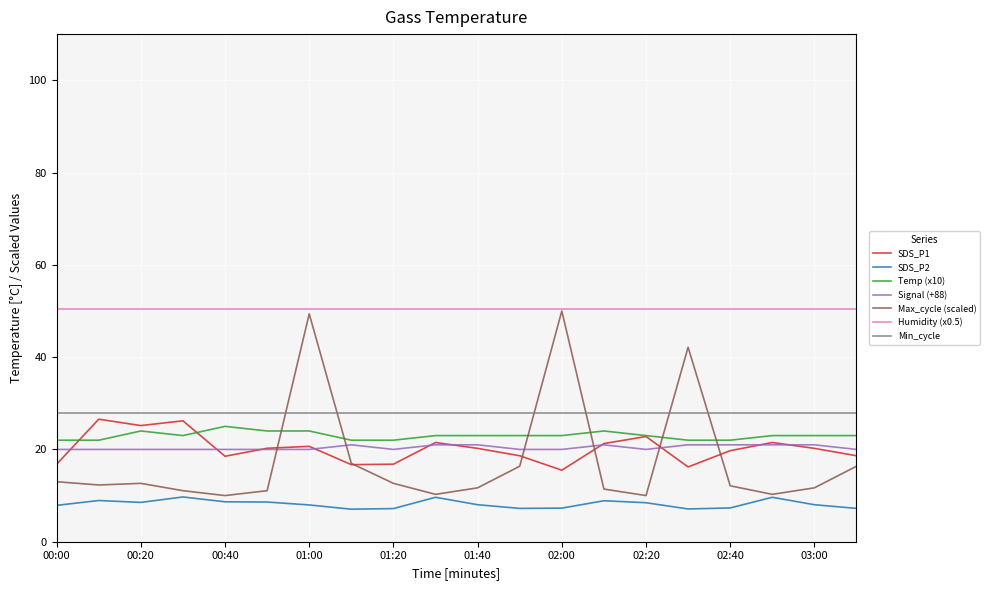

True or false: SDS_P2 and Min_cycle intersect in this chart.

False